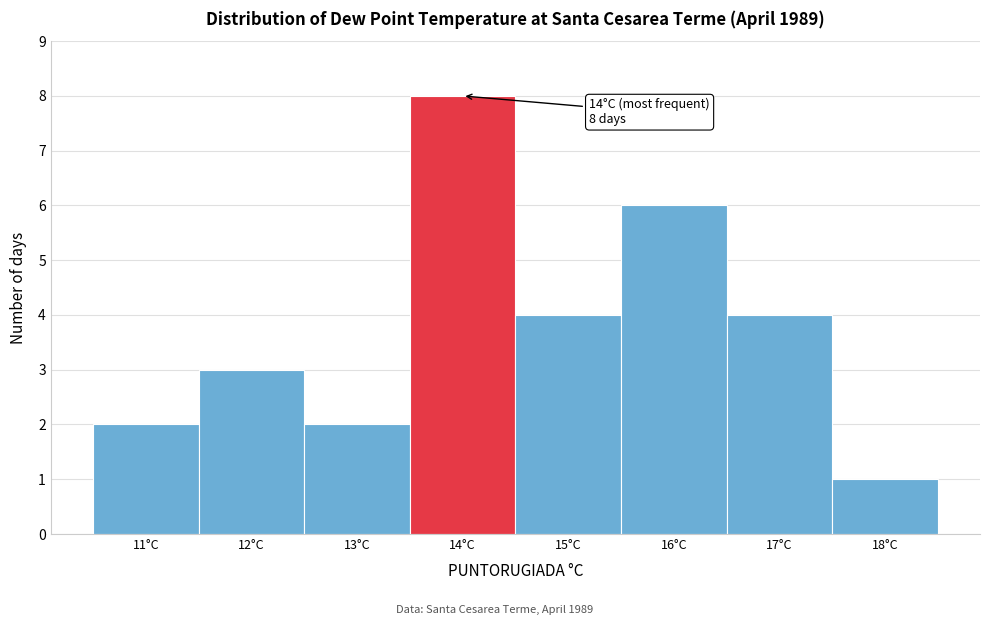

Over which range of the x-axis is the bar tallest?

13.5 to 14.5